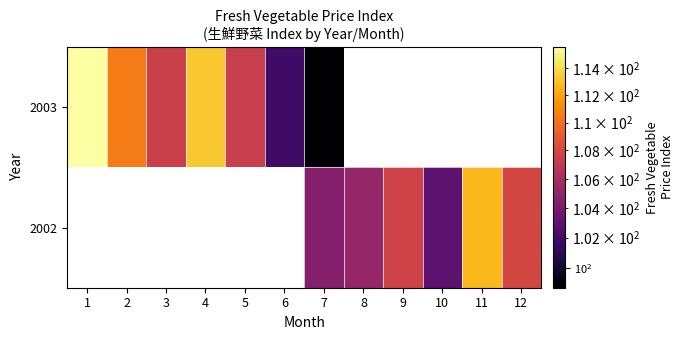

Is it true that 2002 equals 104.5 at 7?

True